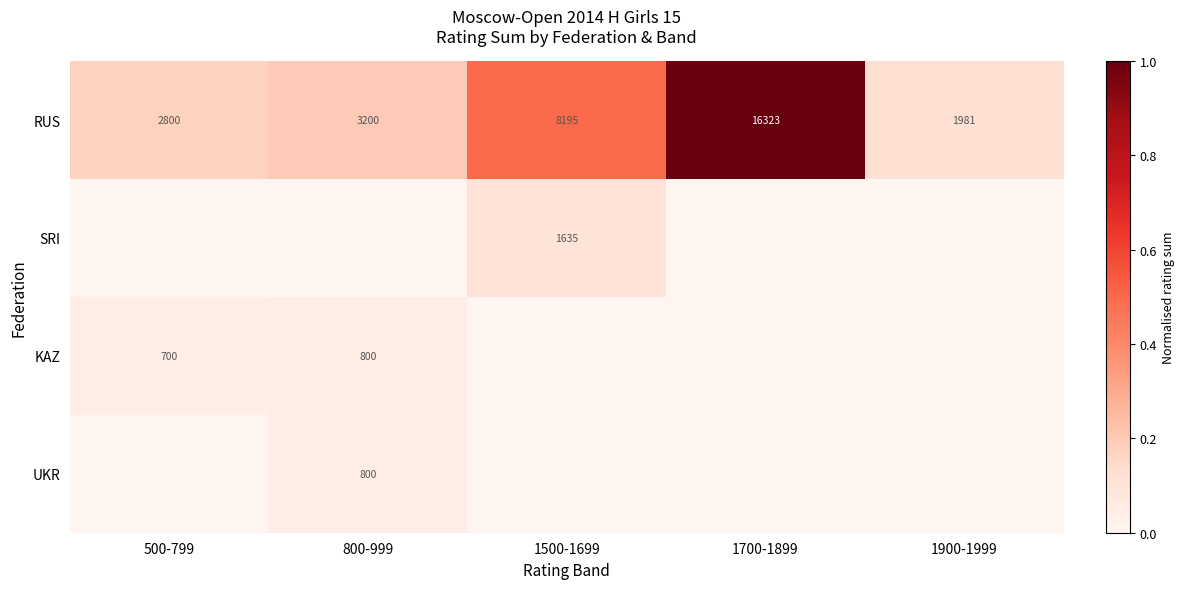

What is the difference between the second highest and minimum values in the RUS series?

6214